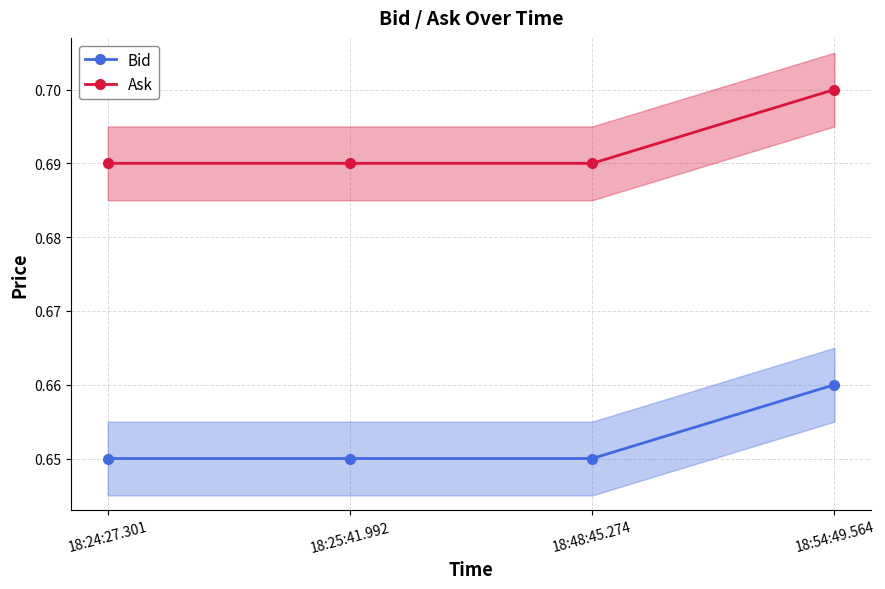

Reading left to right, extract all data points from this chart.

Bid: 18:24:27.301=0.7	18:25:41.992=0.7	18:48:45.274=0.7	18:54:49.564=0.7
Ask: 18:24:27.301=0.7	18:25:41.992=0.7	18:48:45.274=0.7	18:54:49.564=0.7